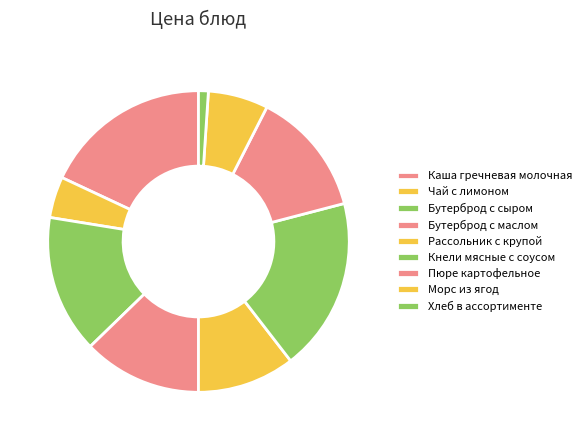

Approximately how many times larger is the value at Чай с лимоном compared to Хлеб в ассортименте?

4.2